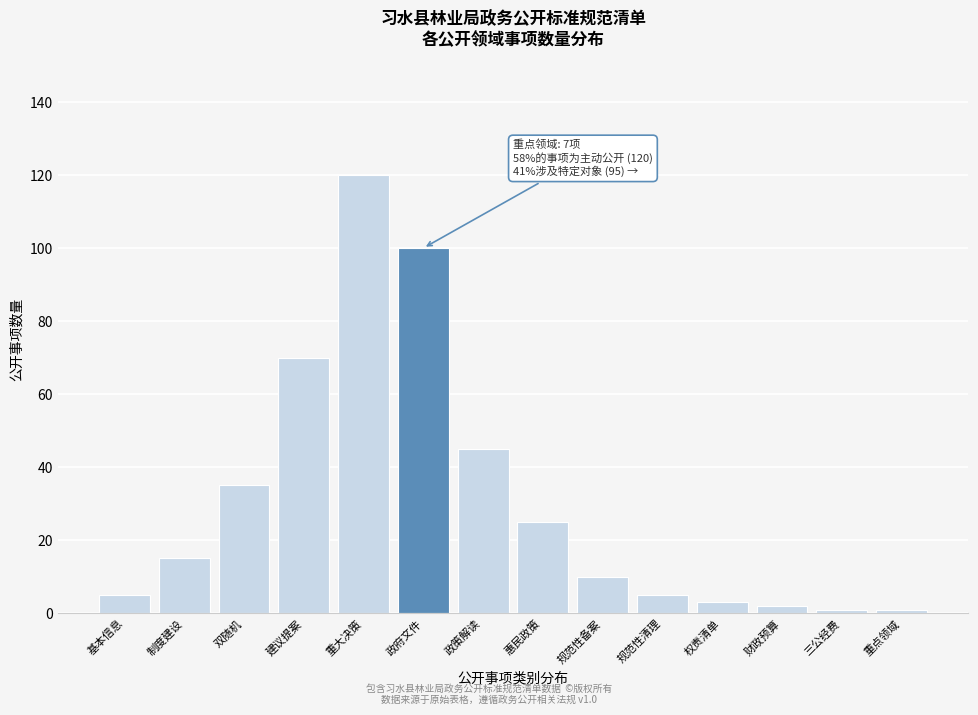

Reading left to right, what are all the values shown in this chart?

基本信息=5	制度建设=15	双随机=35	建议提案=70	重大决策=120	政府文件=100	政策解读=45	惠民政策=25	规范性备案=10	规范性清理=5	权责清单=3	财政预算=2	三公经费=1	重点领域=1